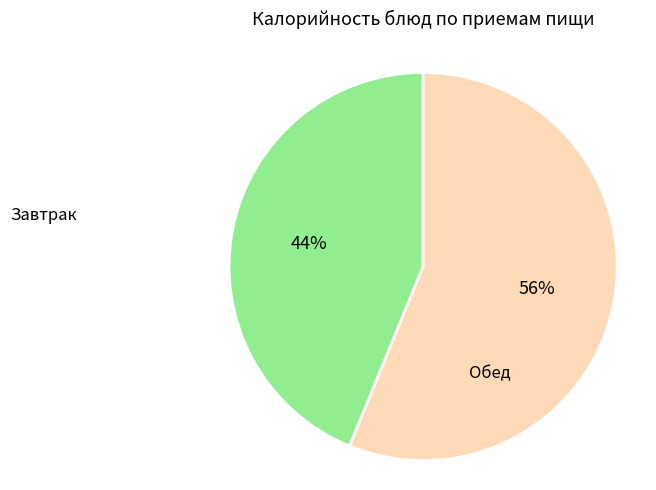

To the nearest percent, what is the difference between the largest and smallest slice percentages?

12%